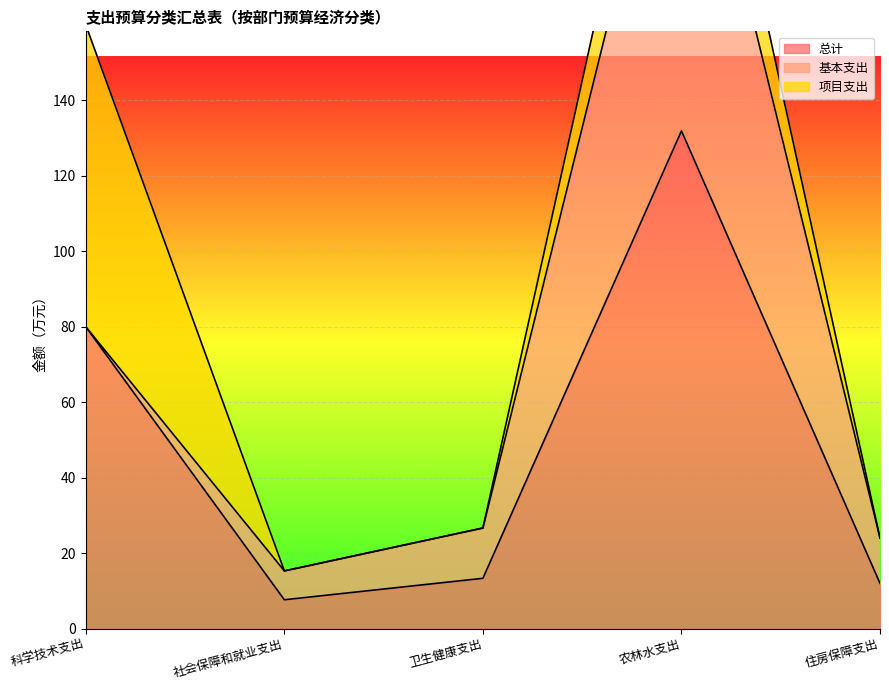

At which label does 总计 reach its peak?

农林水支出